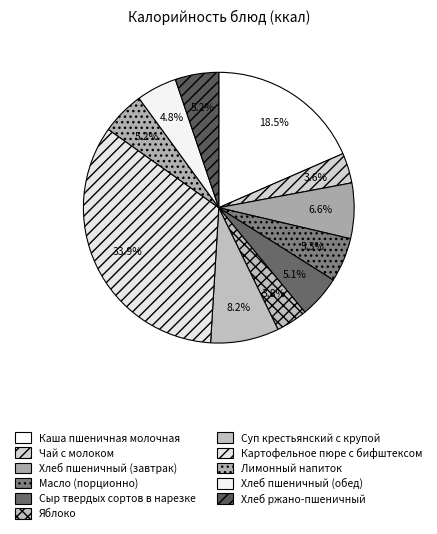

Is there any slice that represents more than half of the pie?

No